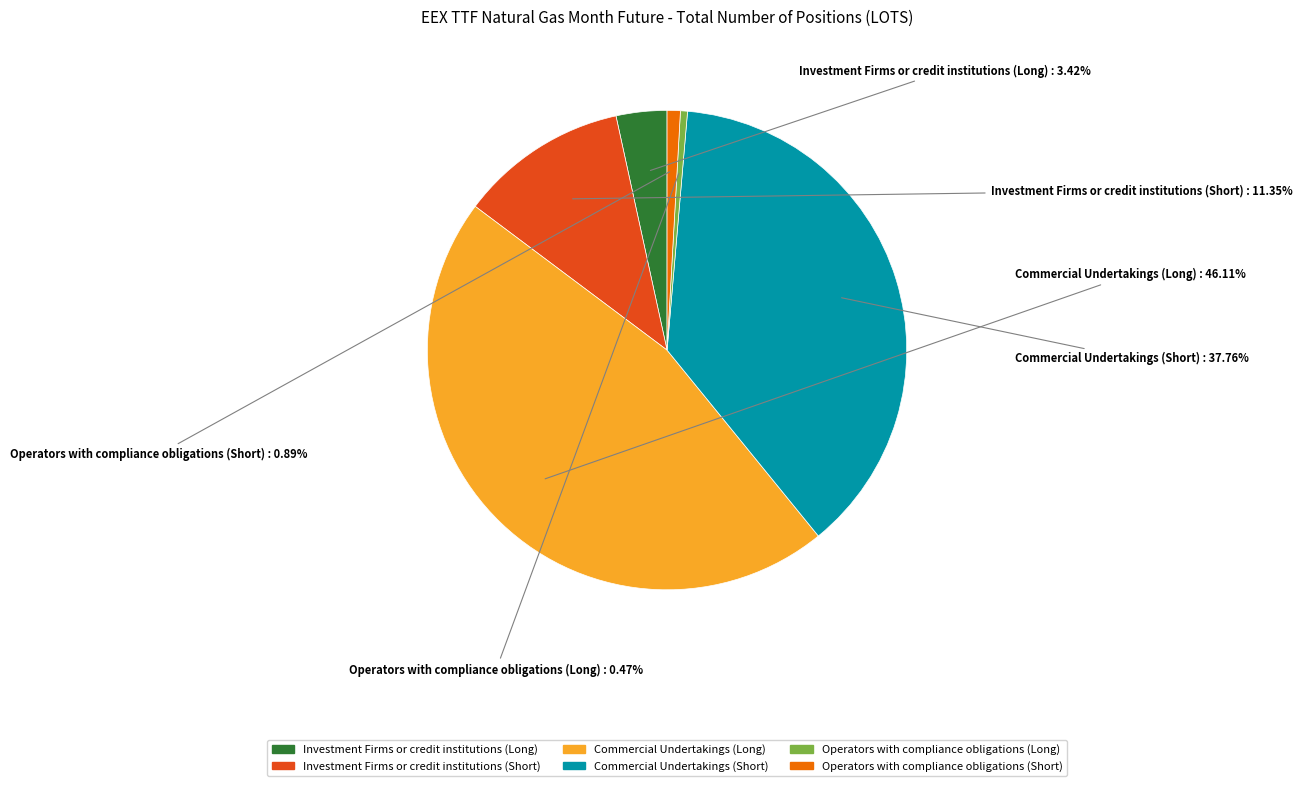

Is there any slice that represents more than half of the pie?

No